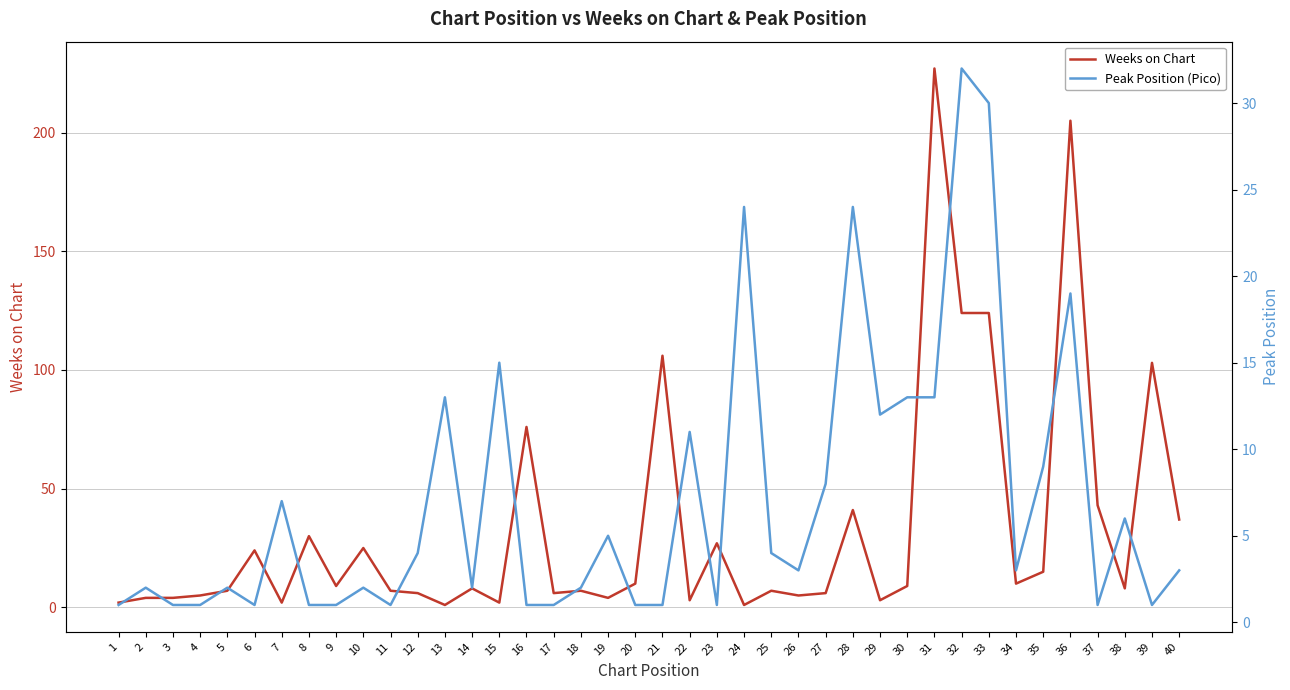

What is the sum of the Peak Position (Pico) values at 36 and 7?

26